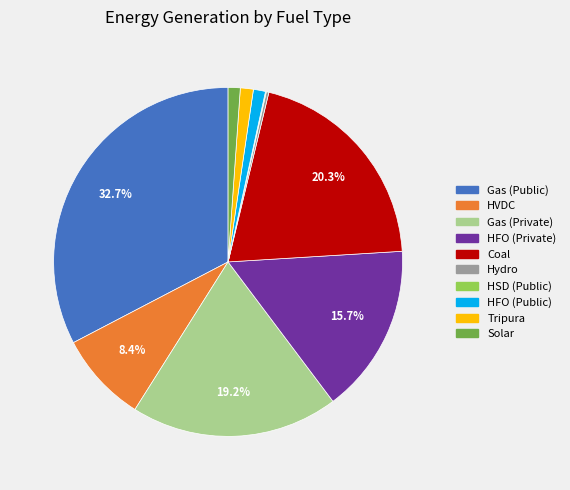

Is there a majority slice in this chart?

No